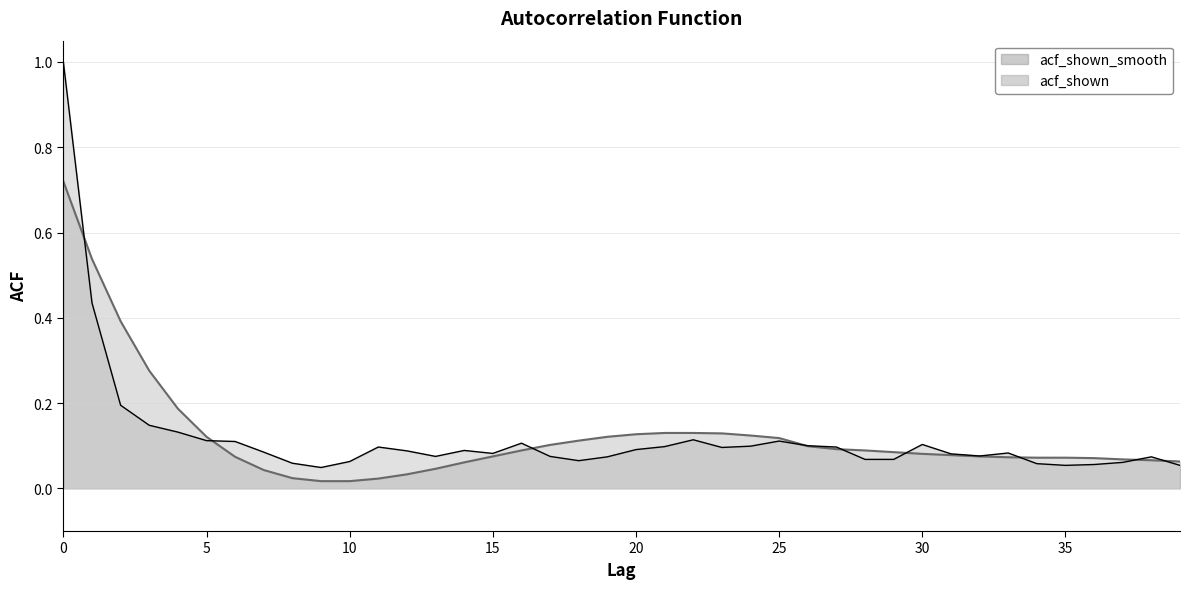

Rank the series at 28 from lowest to highest value.

acf_shown, acf_shown_smooth